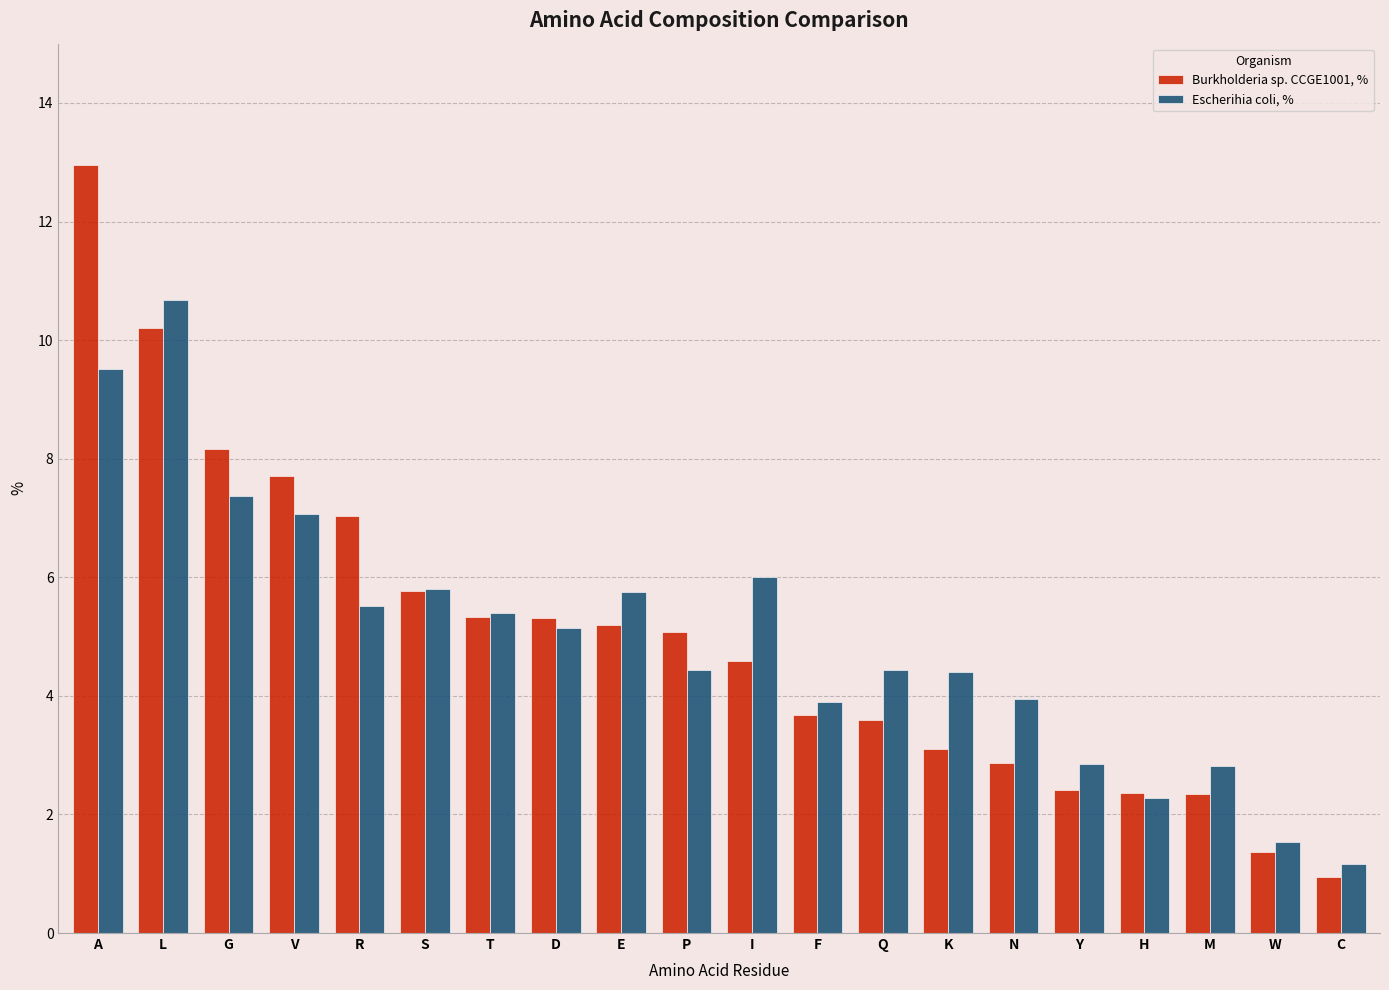

At how many categories does at least one series exceed 9?

2